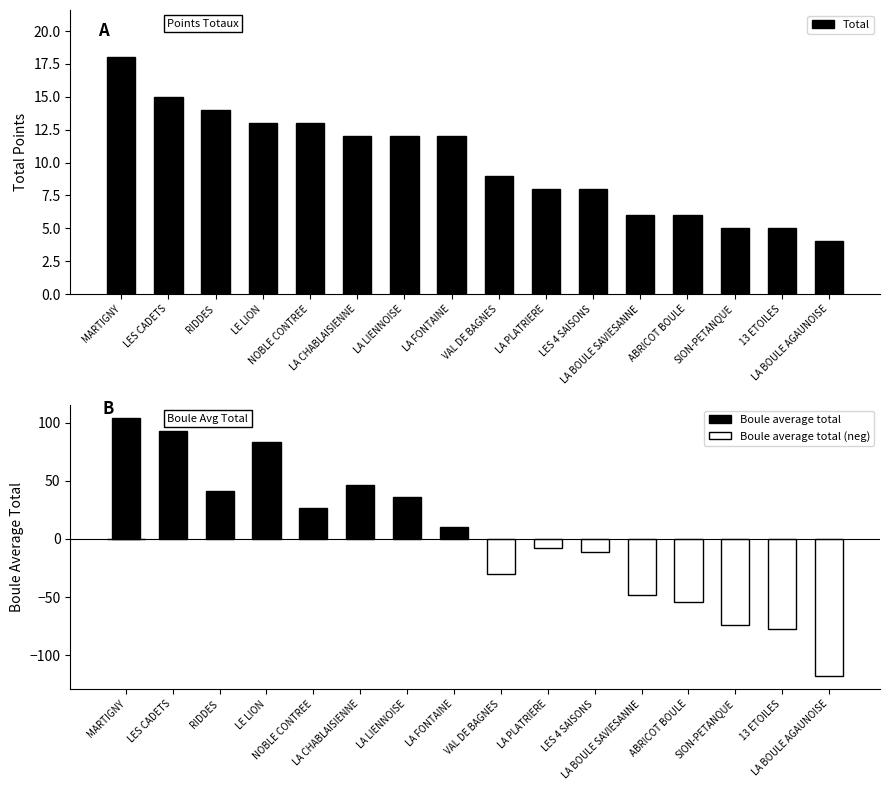

Is it true that the value at NOBLE CONTREE is 5?

False